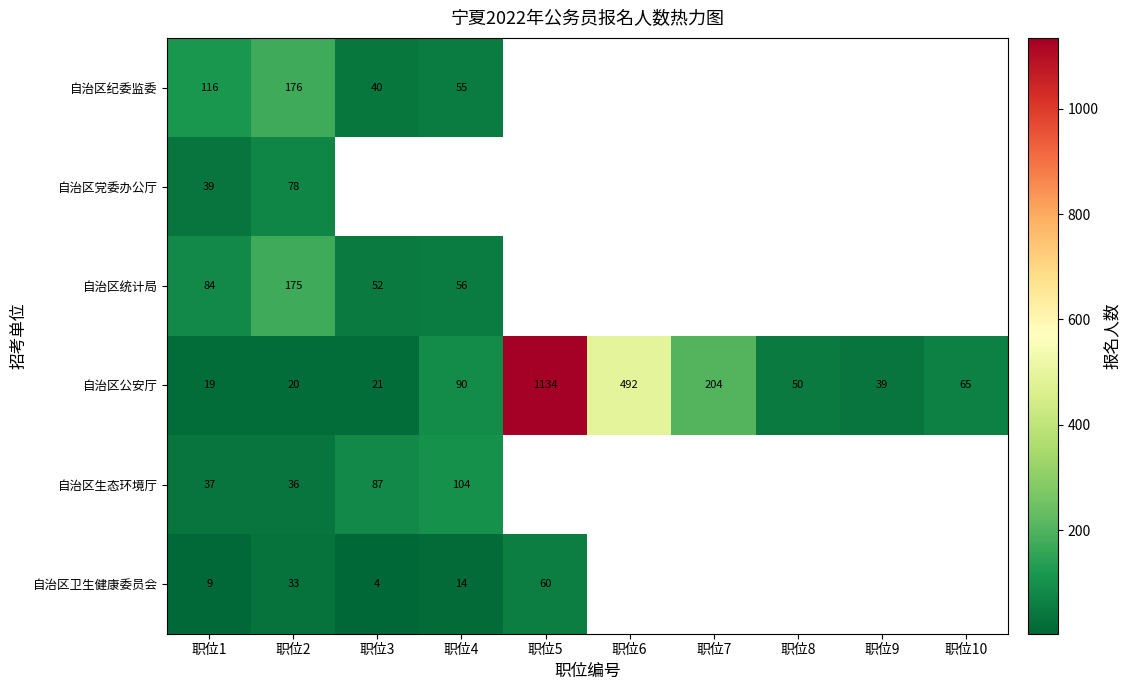

Read the 自治区公安厅 value at 职位6.

492